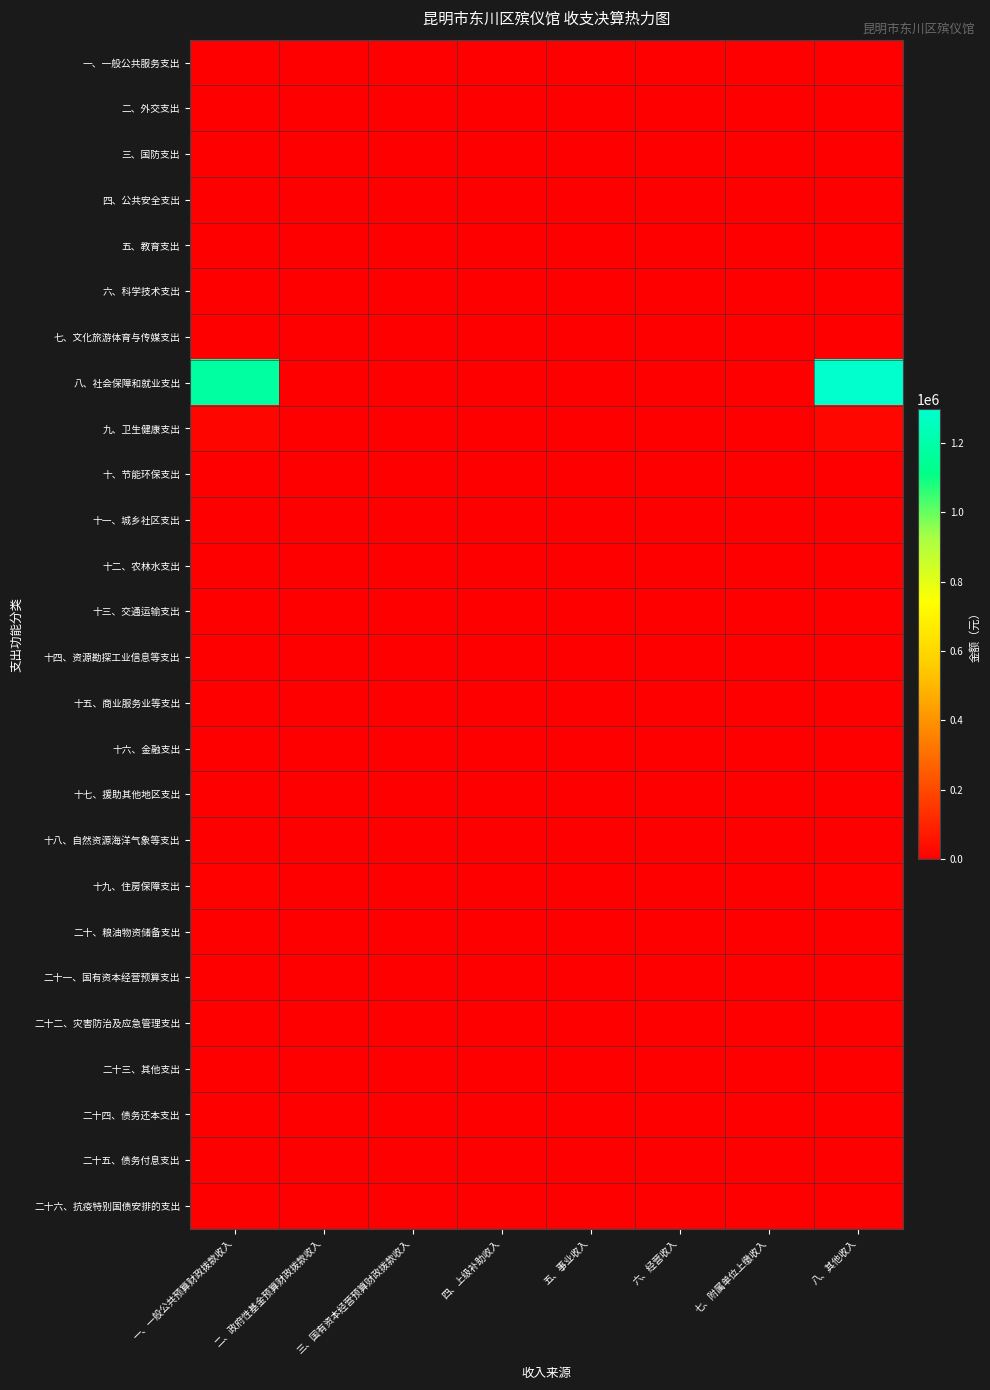

At how many categories does at least one series exceed 669100?

2